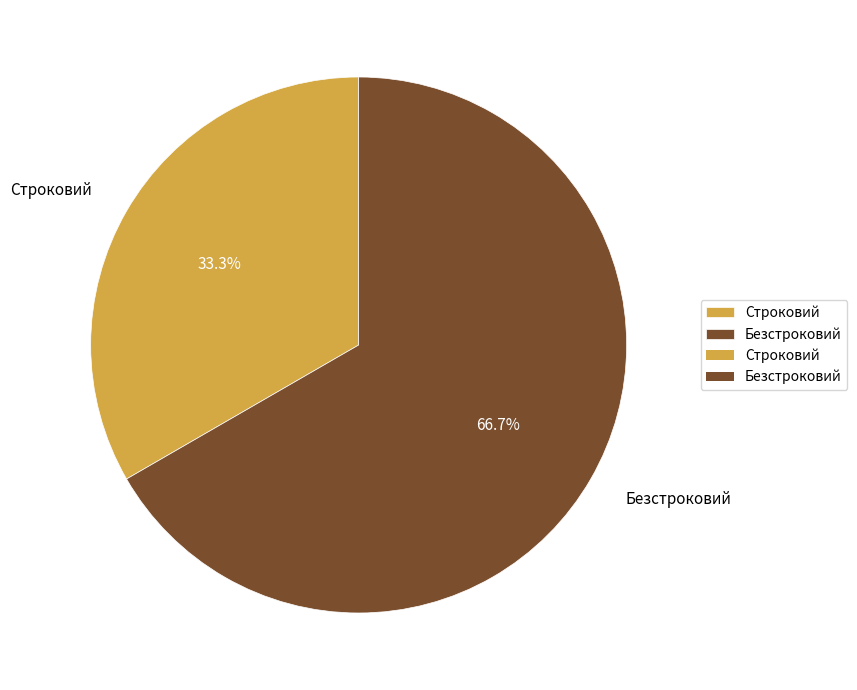

What is the largest slice in the pie chart?

Безстроковий